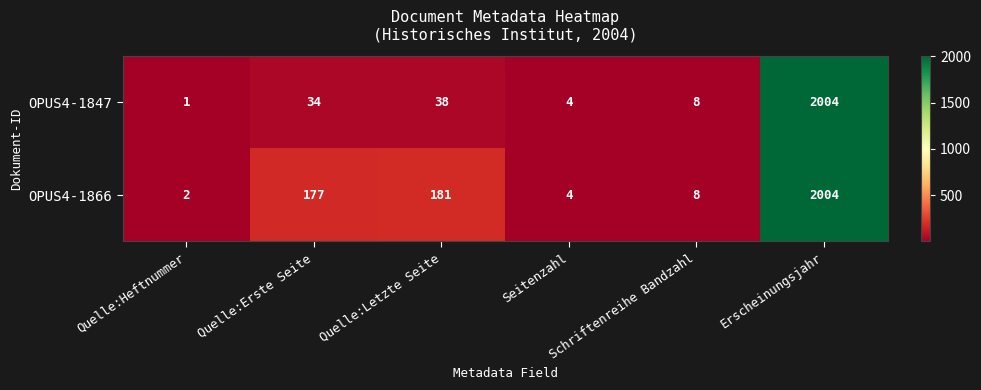

Count the number of data series in this chart.

2